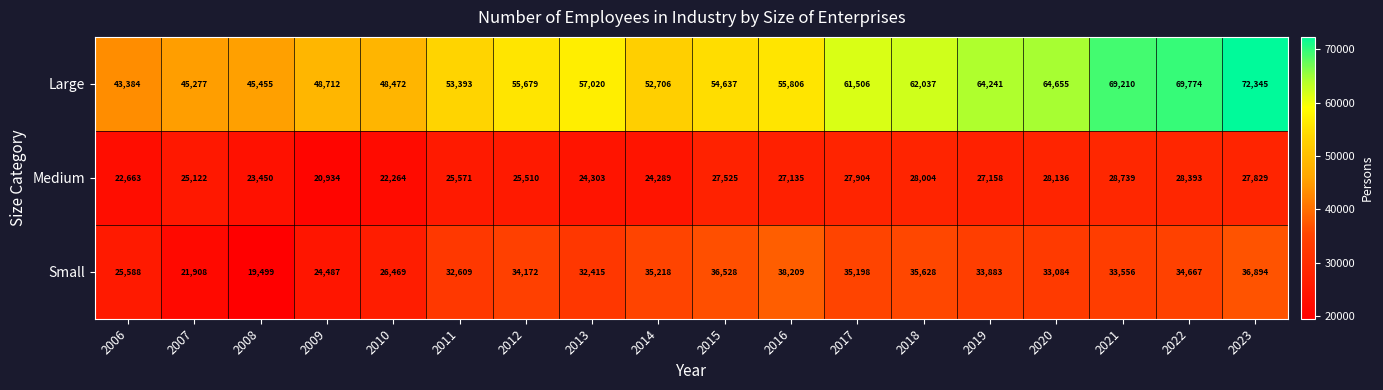

Which series has the largest total across all categories?

Large